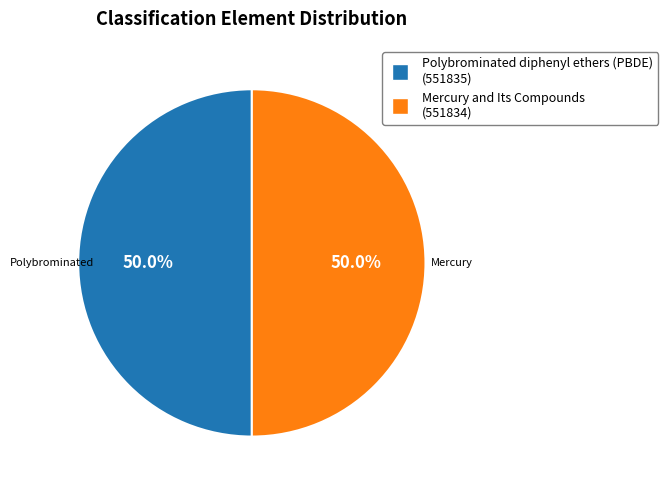

What is the ratio of the value at Polybrominated diphenyl ethers (PBDE) to the value at Mercury and Its Compounds?

1.0